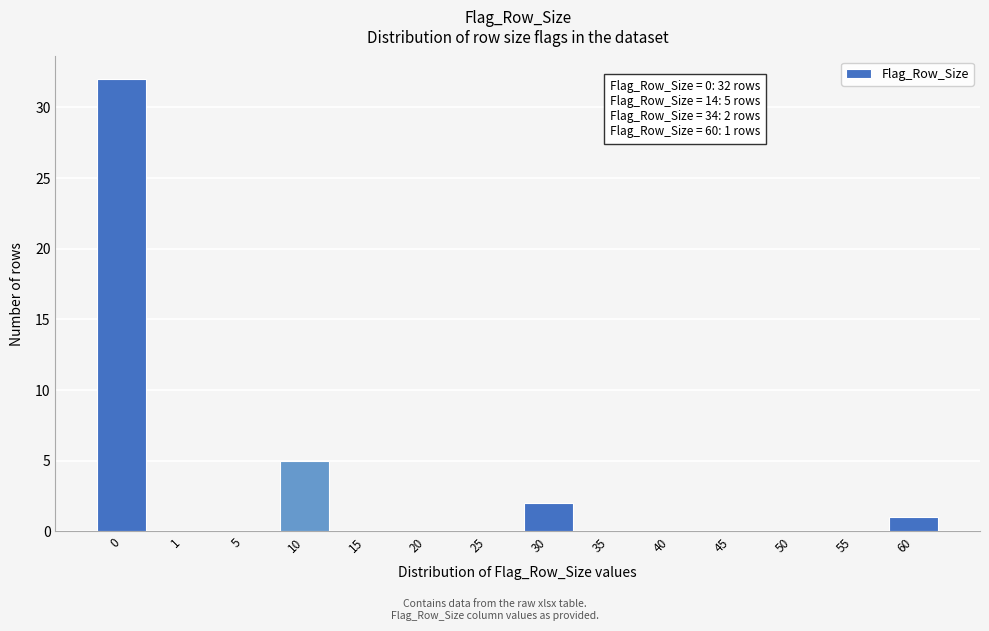

Reading left to right, what are all the values shown in this chart?

0=32	1=0	5=0	10=5	15=0	20=0	25=0	30=2	35=0	40=0	45=0	50=0	55=0	60=1